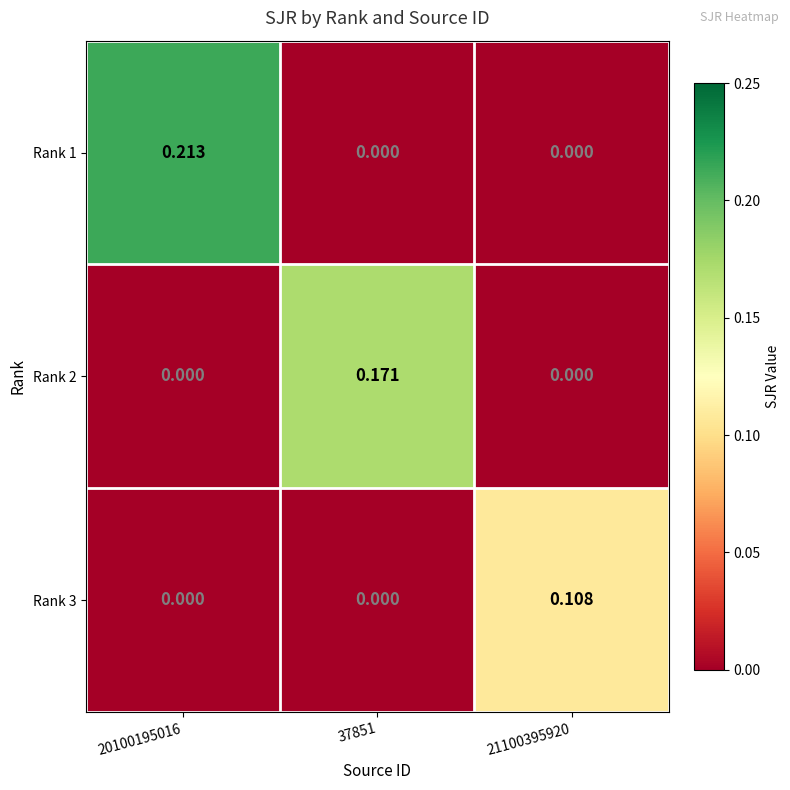

At how many categories does at least one series exceed 0?

3